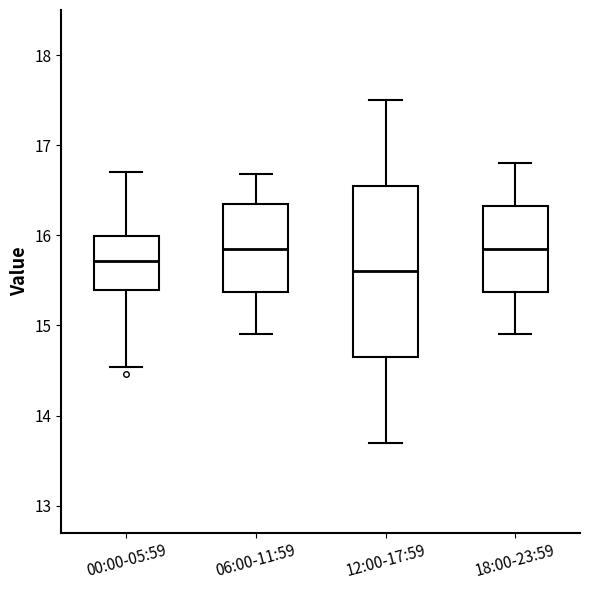

Reading left to right, transcribe this box plot: for each box, give where its median line is, the range the box spans, and where its two whiskers end, as read against the y-axis. The values are not printed on the chart, so give them approximately, as read against the axis.

00:00-05:59: median 15.7, box 15.4 to 16.0, whiskers 14.5 to 16.7
06:00-11:59: median 15.9, box 15.4 to 16.4, whiskers 14.9 to 16.7
12:00-17:59: median 15.6, box 14.7 to 16.6, whiskers 13.7 to 17.5
18:00-23:59: median 15.9, box 15.4 to 16.3, whiskers 14.9 to 16.8